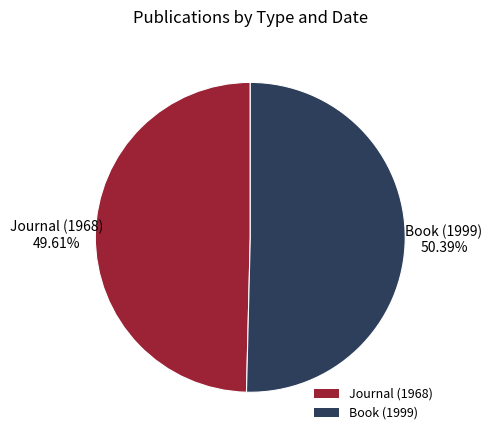

Rank the categories by value from highest to lowest.

Book (1999), Journal (1968)